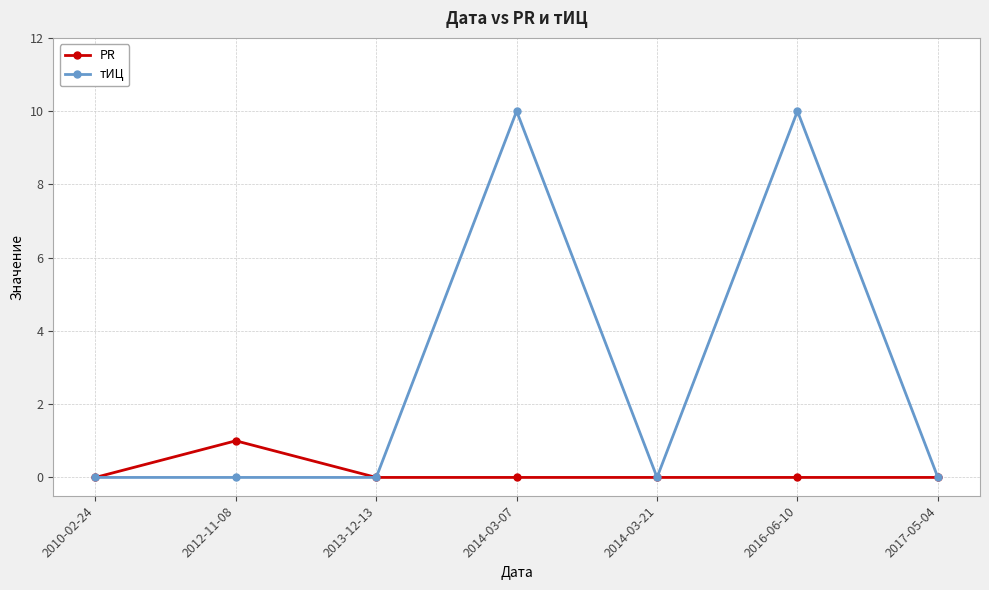

What are all the series names shown in the legend?

PR, тИЦ